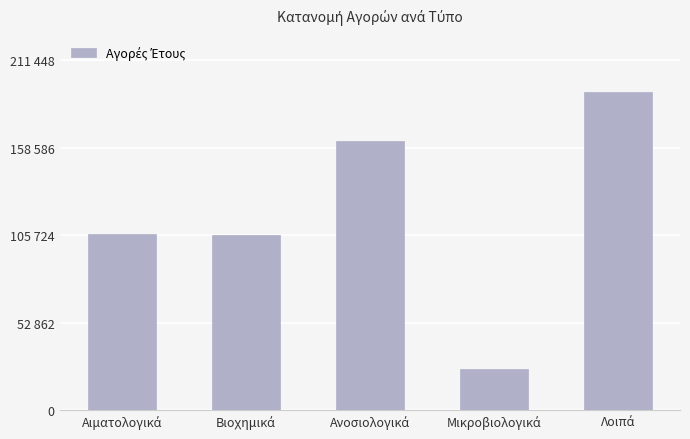

What is the label of the 4th bar from the left?

Μικροβιολογικά